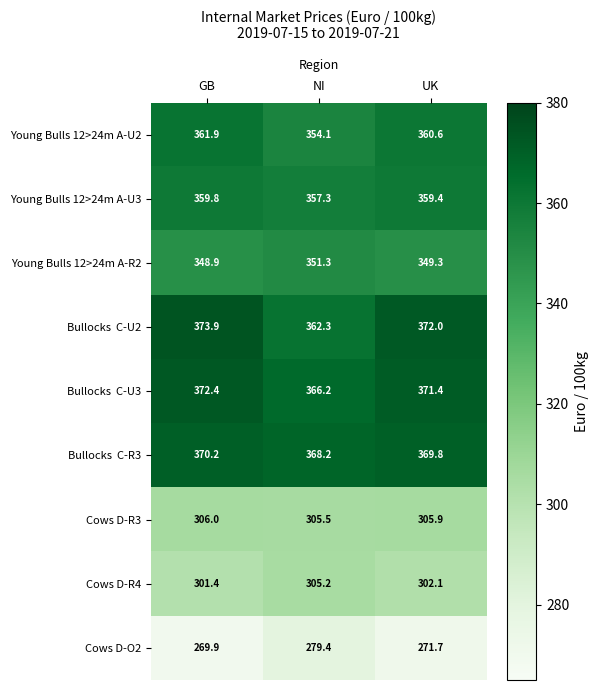

What is the maximum value shown in the chart?

373.9